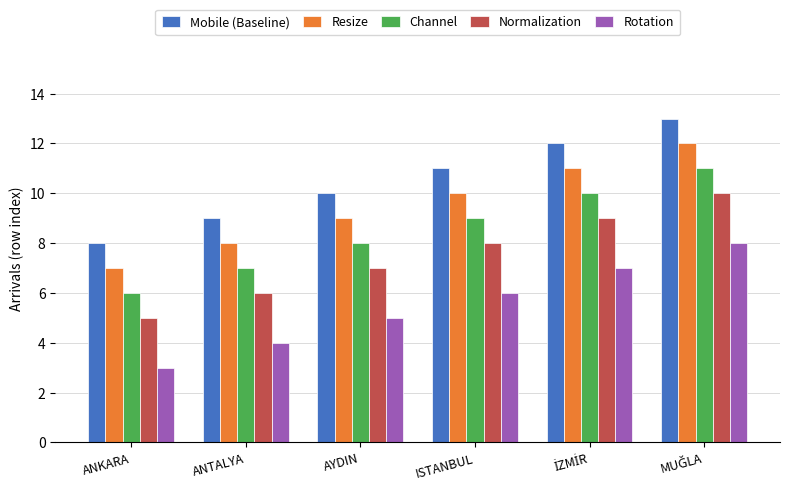

What is the total value across all series at ANTALYA?

34